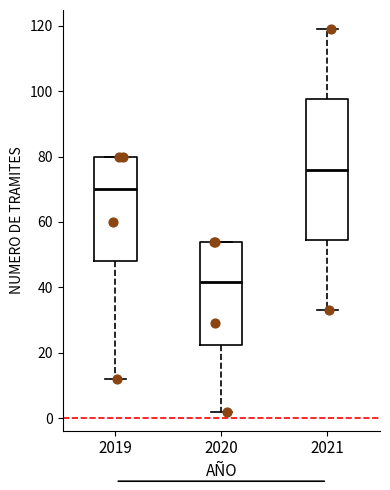

Reading left to right, transcribe this box plot: for each box, give where its median line is, the range the box spans, and where its two whiskers end, as read against the y-axis. The values are not printed on the chart, so give them approximately, as read against the axis.

2019: median 70, box 48 to 80, whiskers 12 to 80
2020: median 42, box 22 to 54, whiskers 2 to 54
2021: median 76, box 54 to 98, whiskers 34 to 120